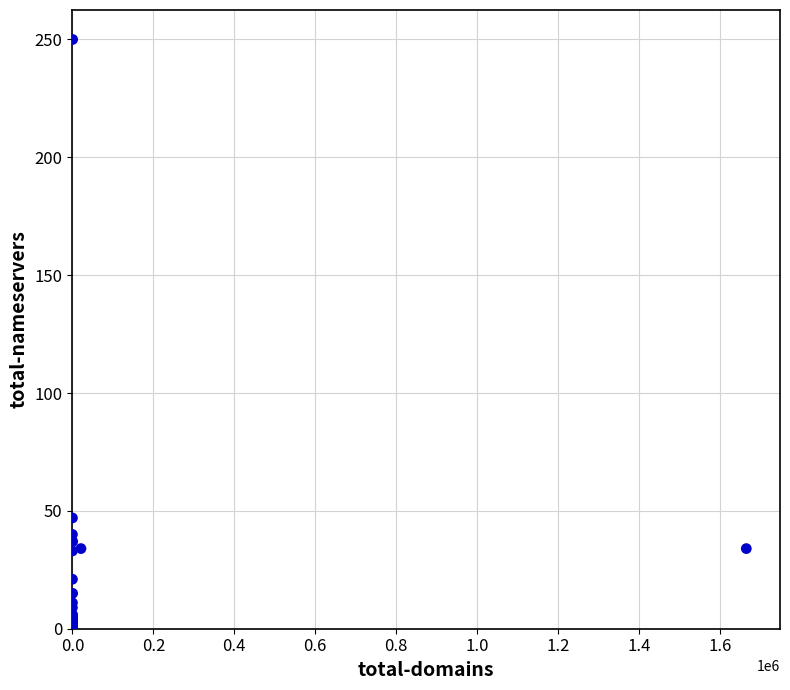

What Y value in the scatter plot is closest to 125?

47